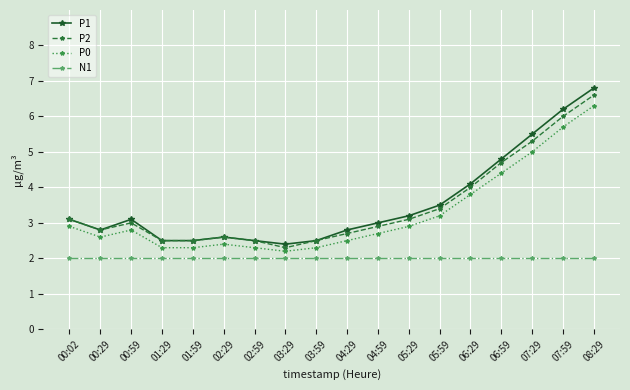

The P1 series shows 1.4 at 03:29. True or false?

False